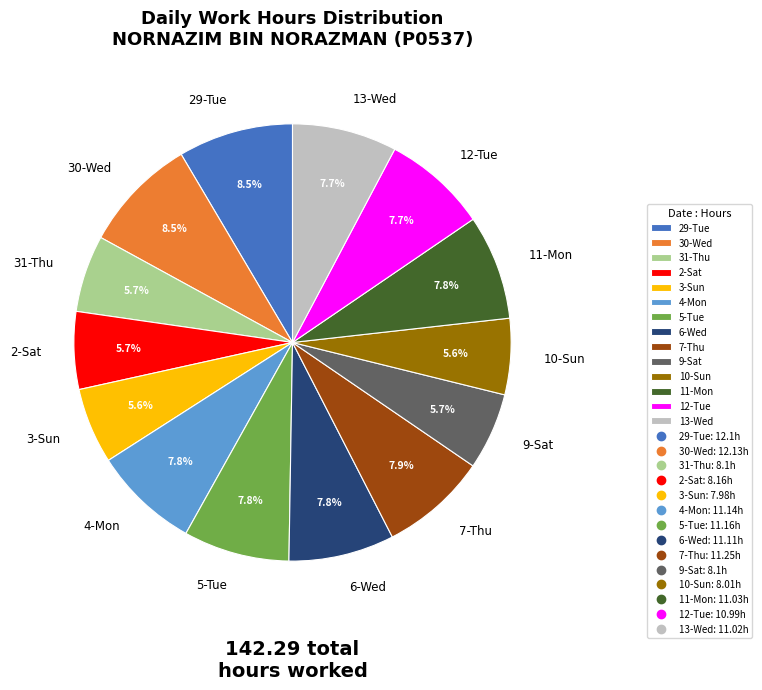

How many slices are in this pie chart?

14